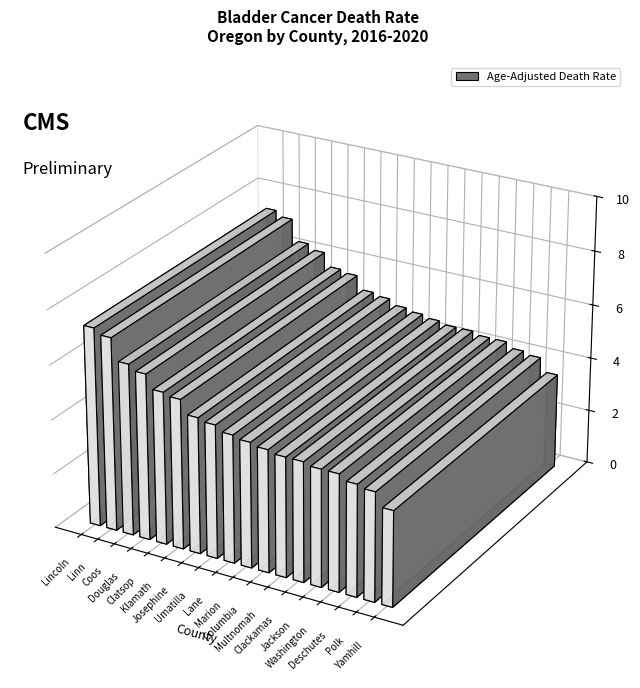

At which label is the value closest to 5?

Josephine